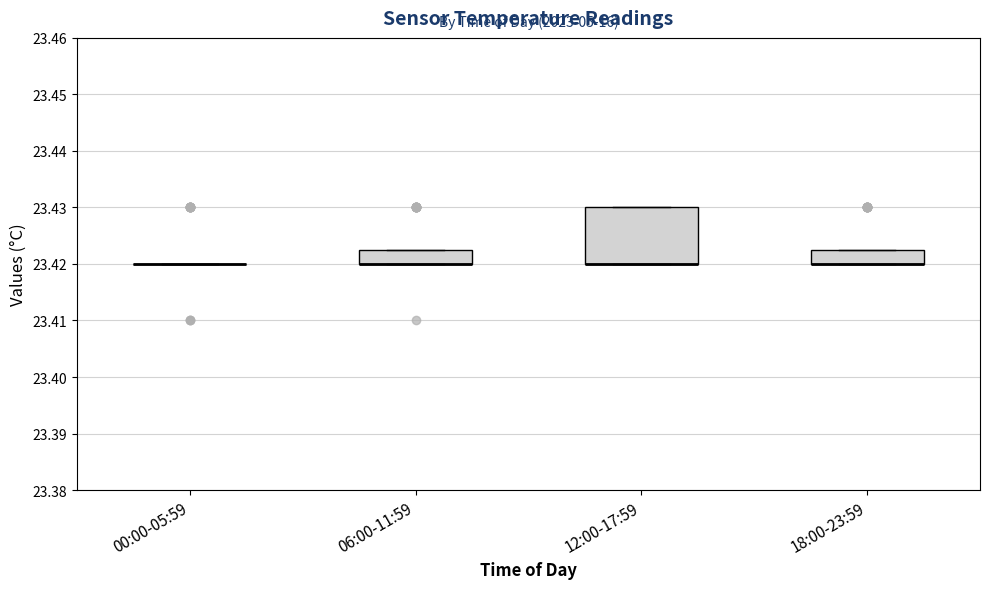

Comparing the boxes themselves (not the whiskers), which one is the tallest?

12:00-17:59